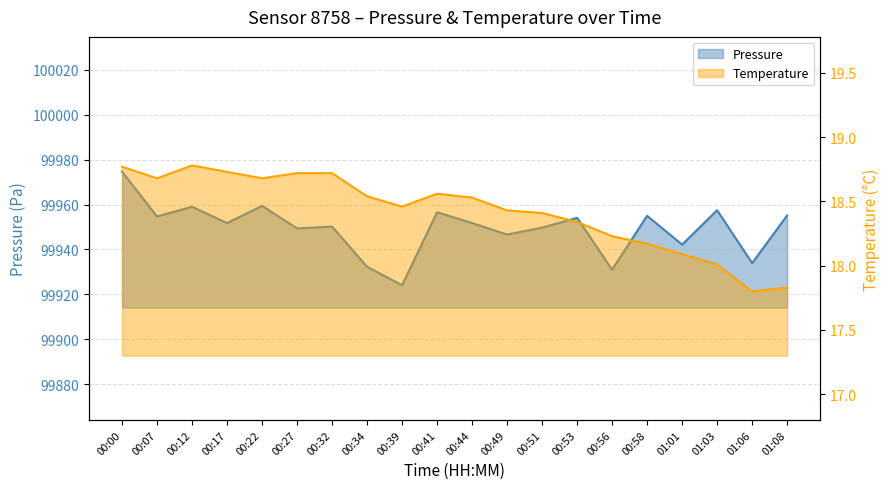

How many lines are shown in the chart?

2